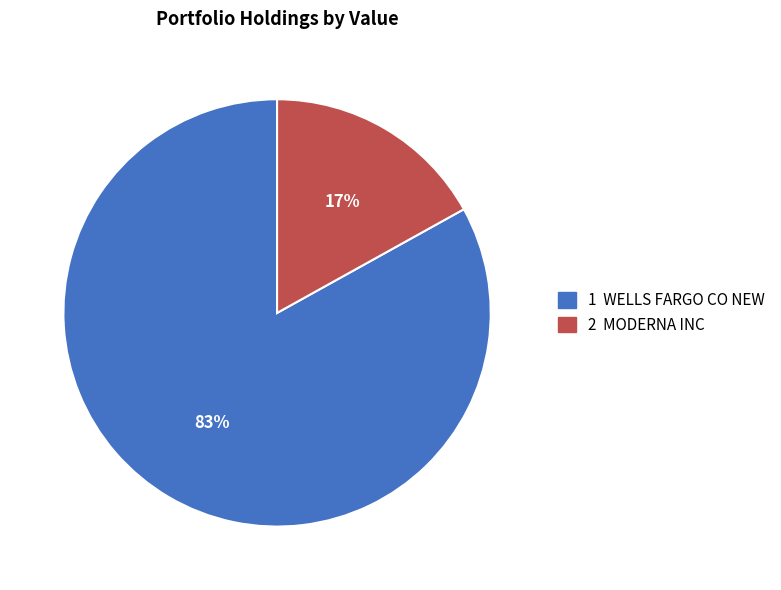

How many segments does this pie chart have?

2